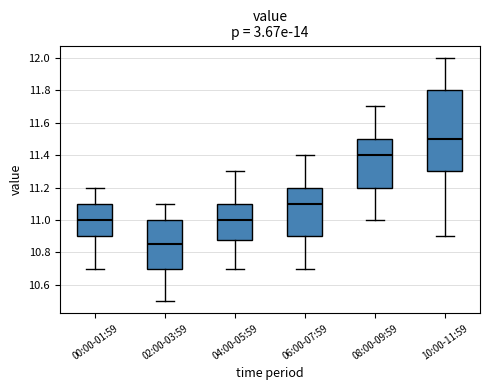

Which box is the tallest, from its lower edge to its upper edge?

10:00-11:59